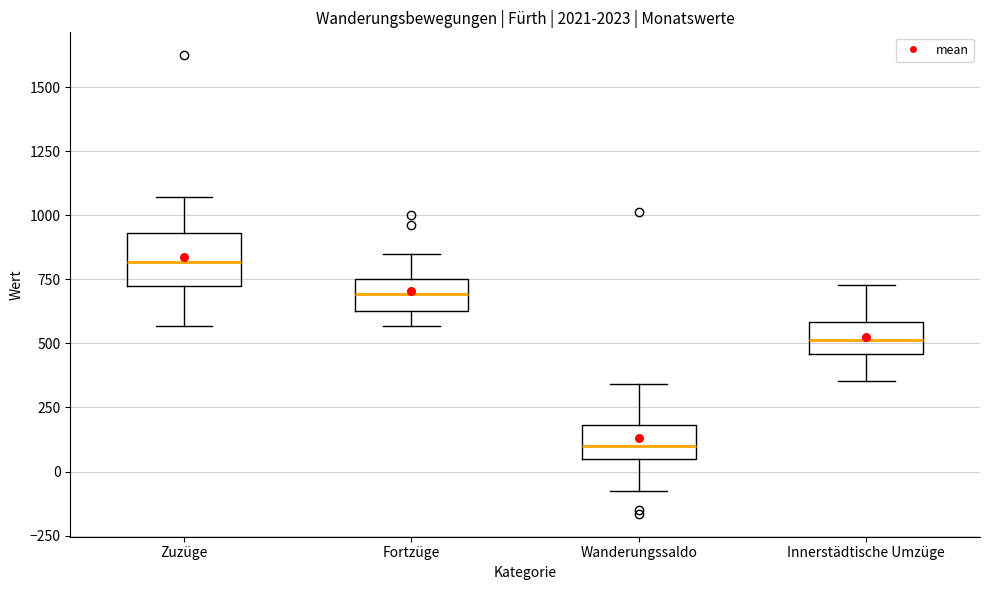

Which box's median line is the highest?

Zuzüge